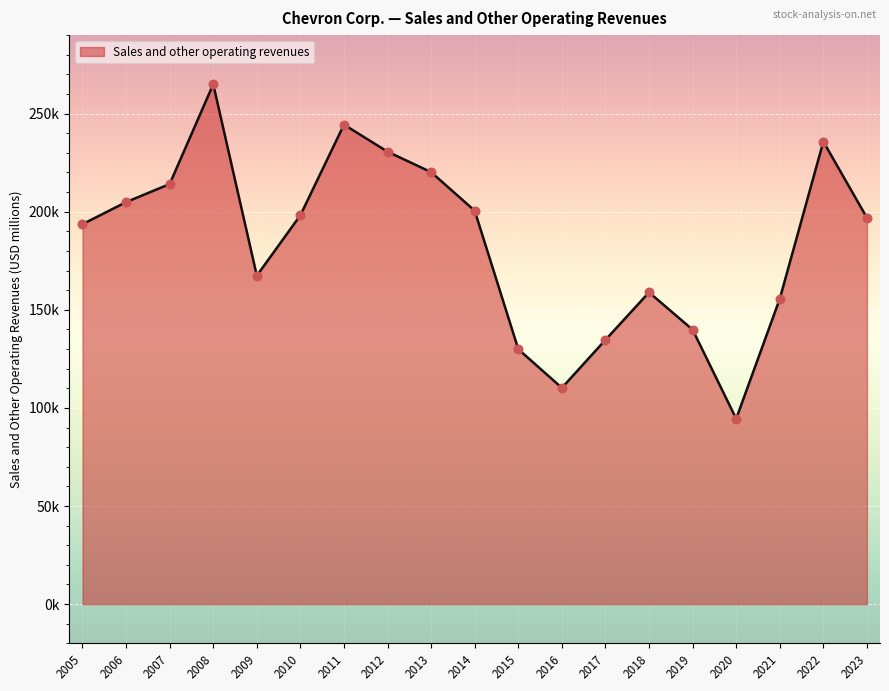

Does the chart have visible grid lines?

Yes